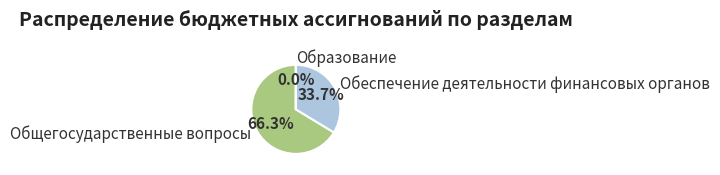

What is the largest slice in the pie chart?

Общегосударственные вопросы